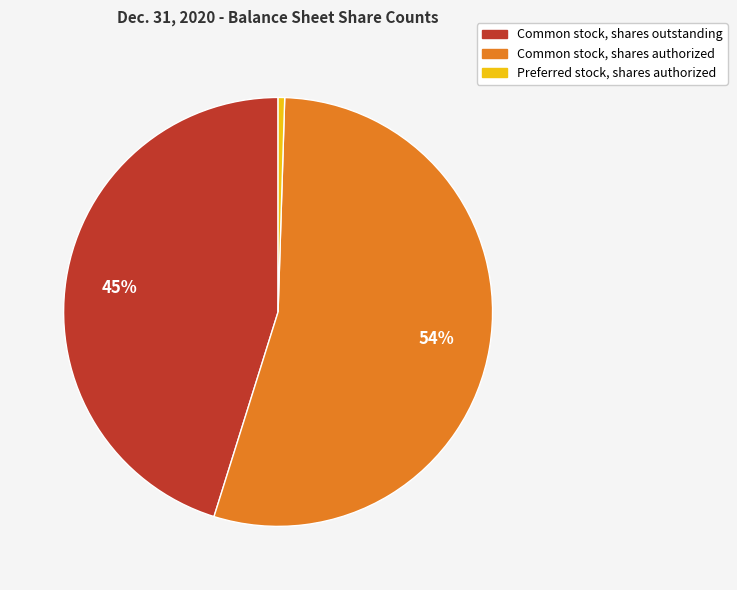

Is there any slice that represents more than half of the pie?

Yes